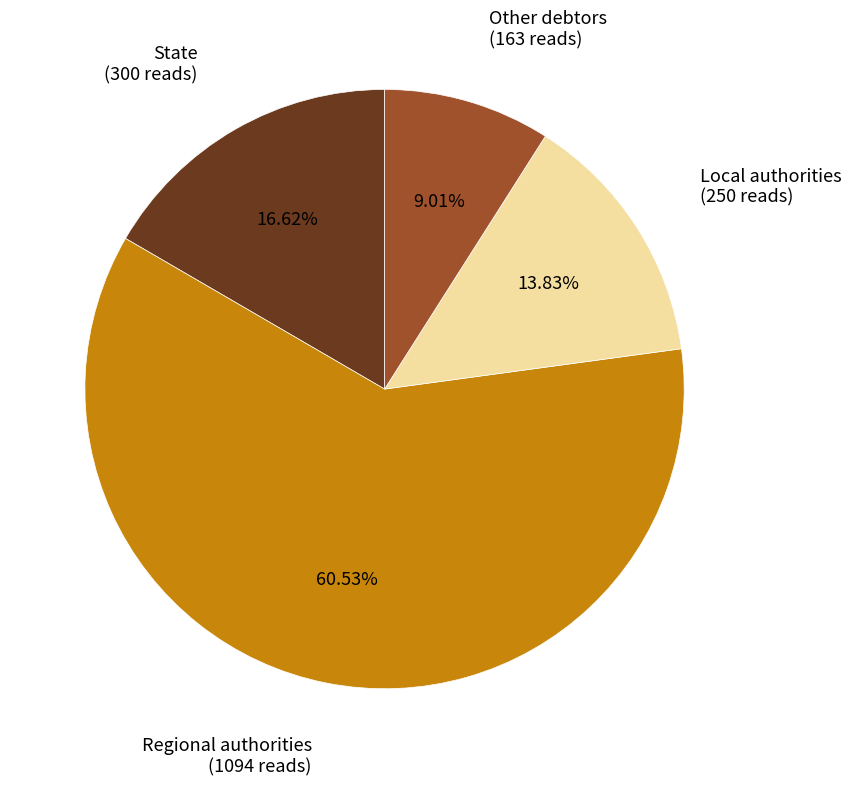

Does any single category account for the majority?

Yes